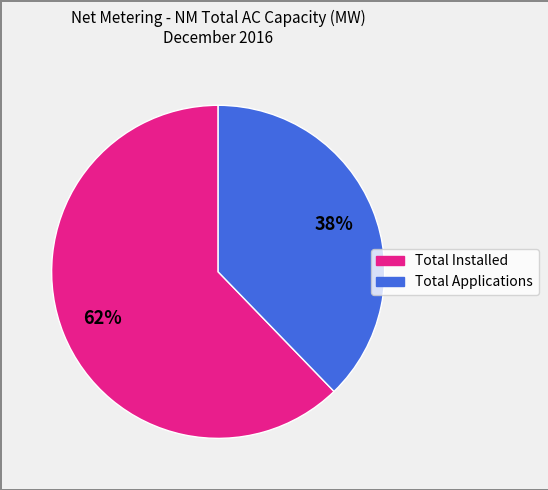

Is it true that Total Installed is 62% of the pie?

True